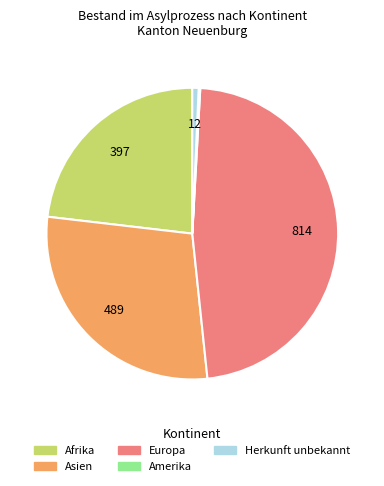

Does any single category account for the majority?

No